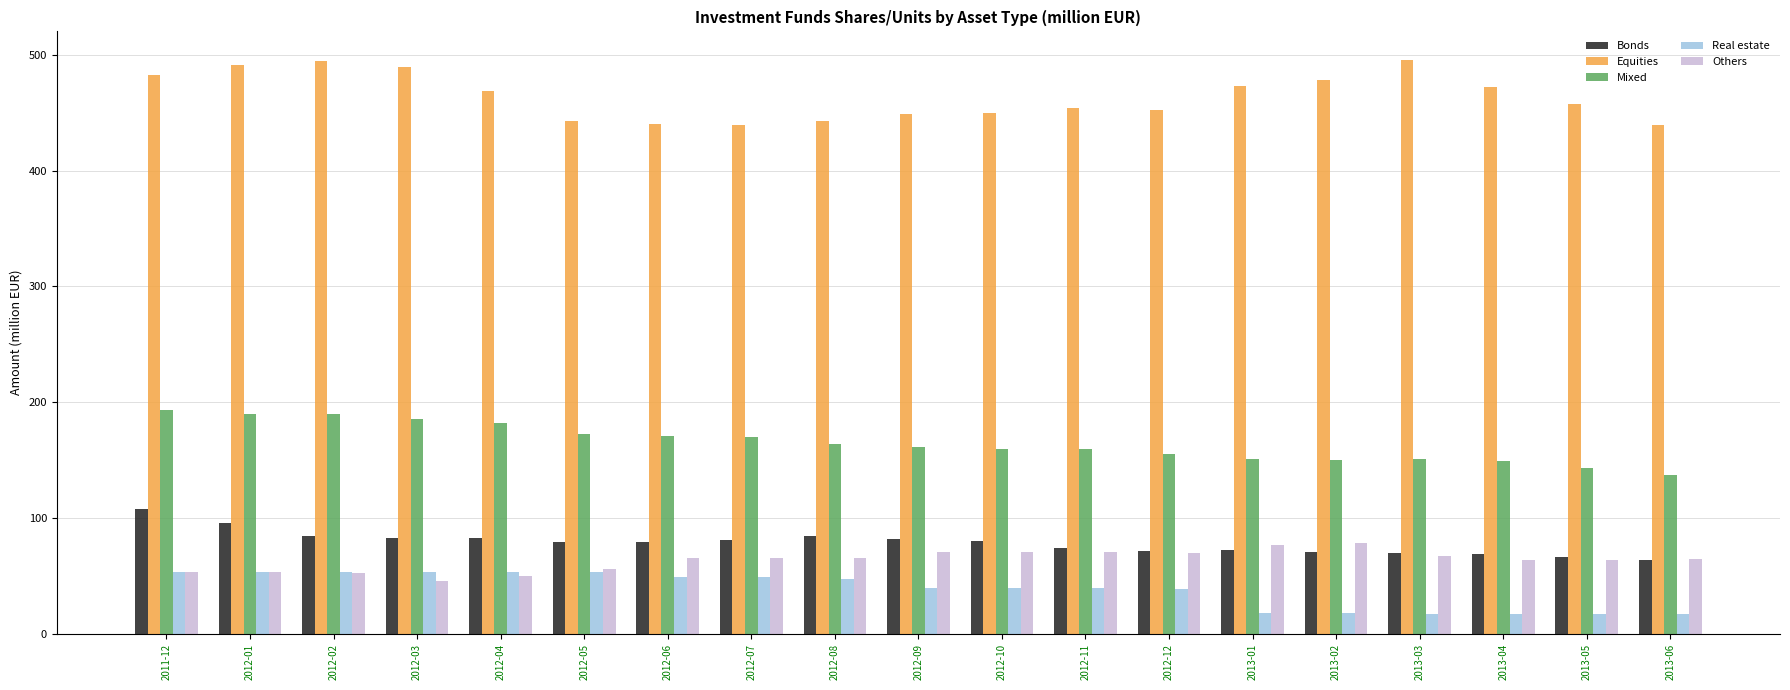

What is the spread (max minus min) of values at 2012-09?

409.1